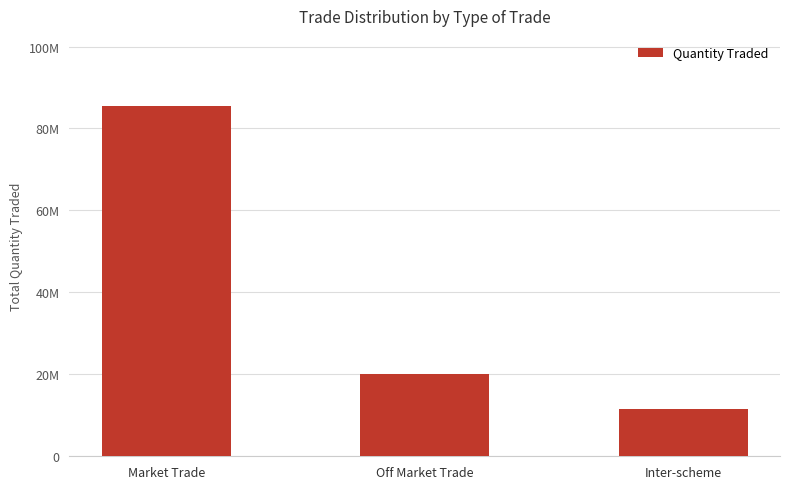

Are the bars horizontal?

No